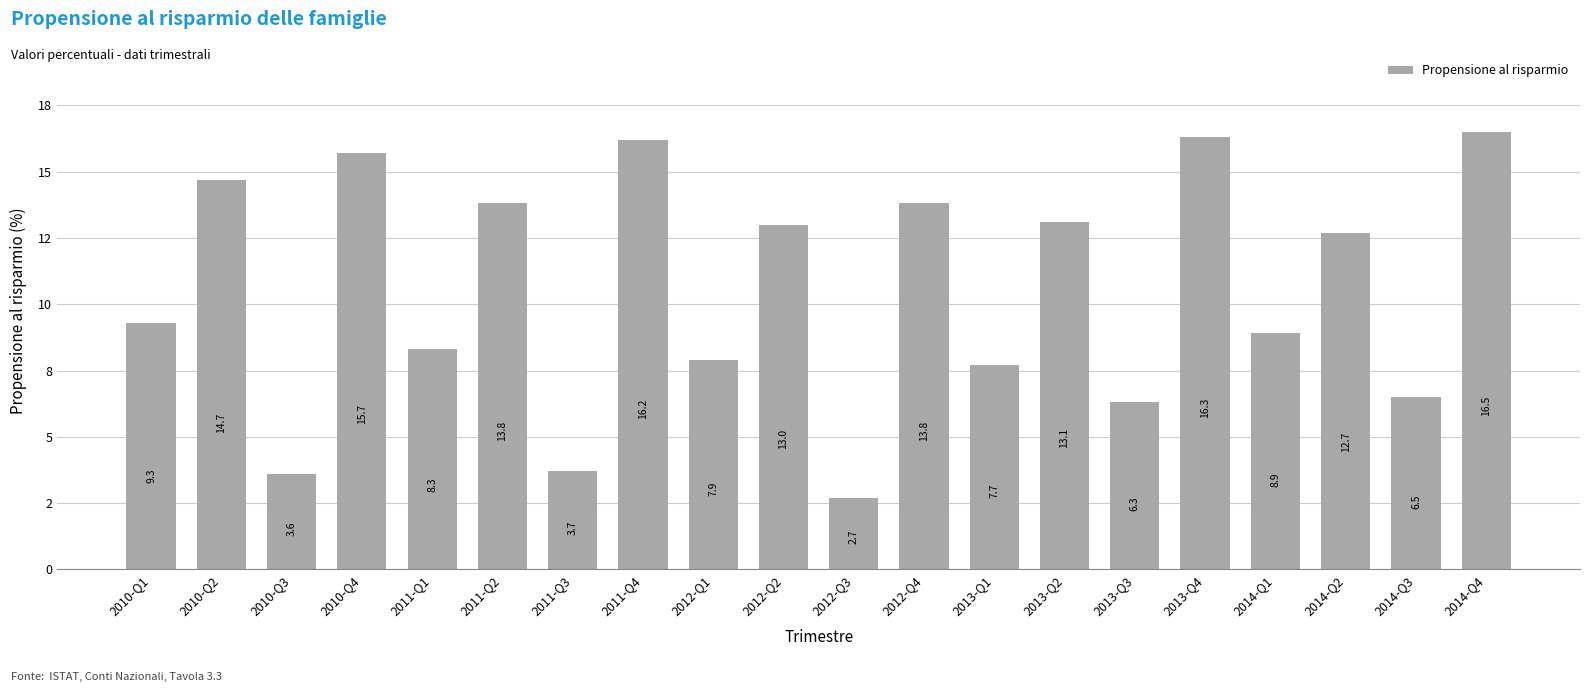

Approximately how many times larger is the value at 2014-Q1 compared to 2011-Q3?

2.4